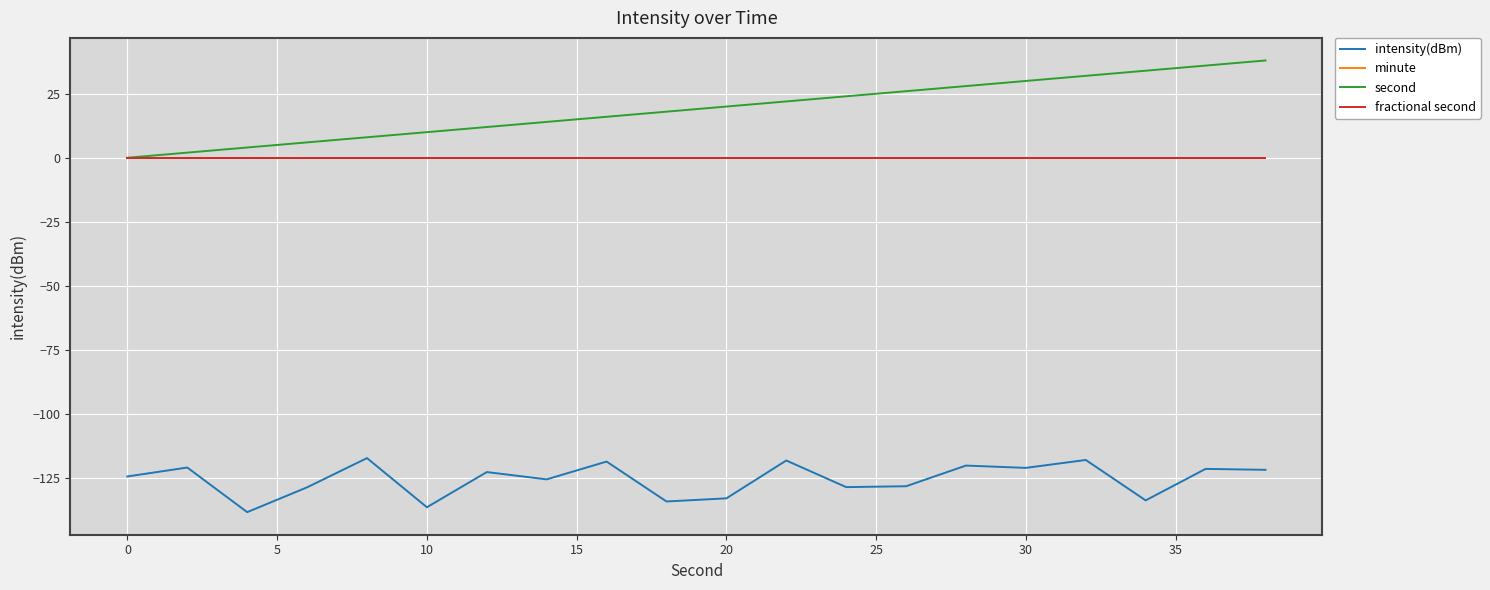

What is the difference between the second highest and second lowest values in the second series?

34.0